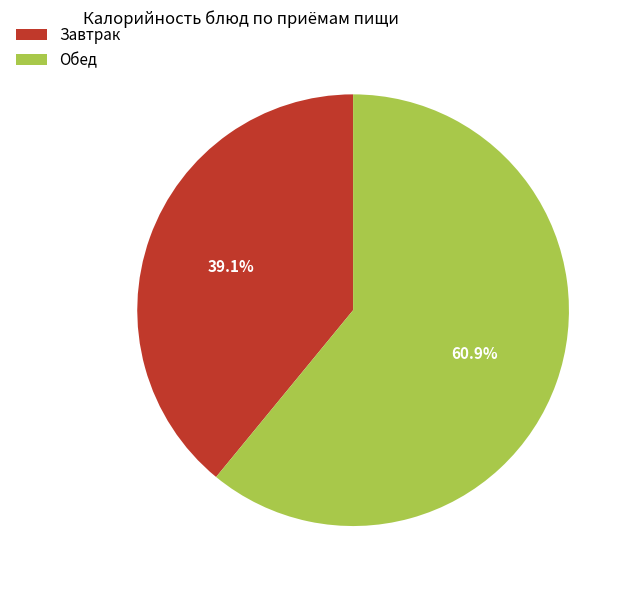

Is there any slice that represents more than half of the pie?

Yes